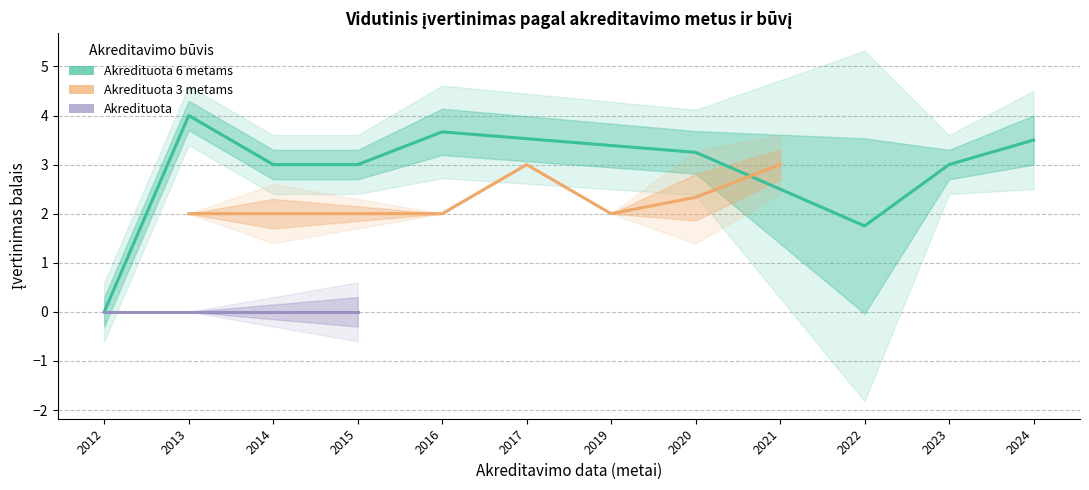

Does the chart have visible grid lines?

Yes